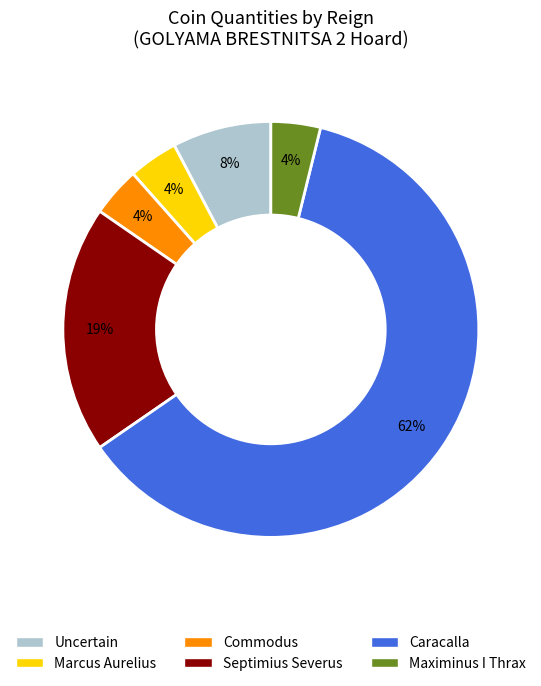

Is there a majority slice in this chart?

Yes